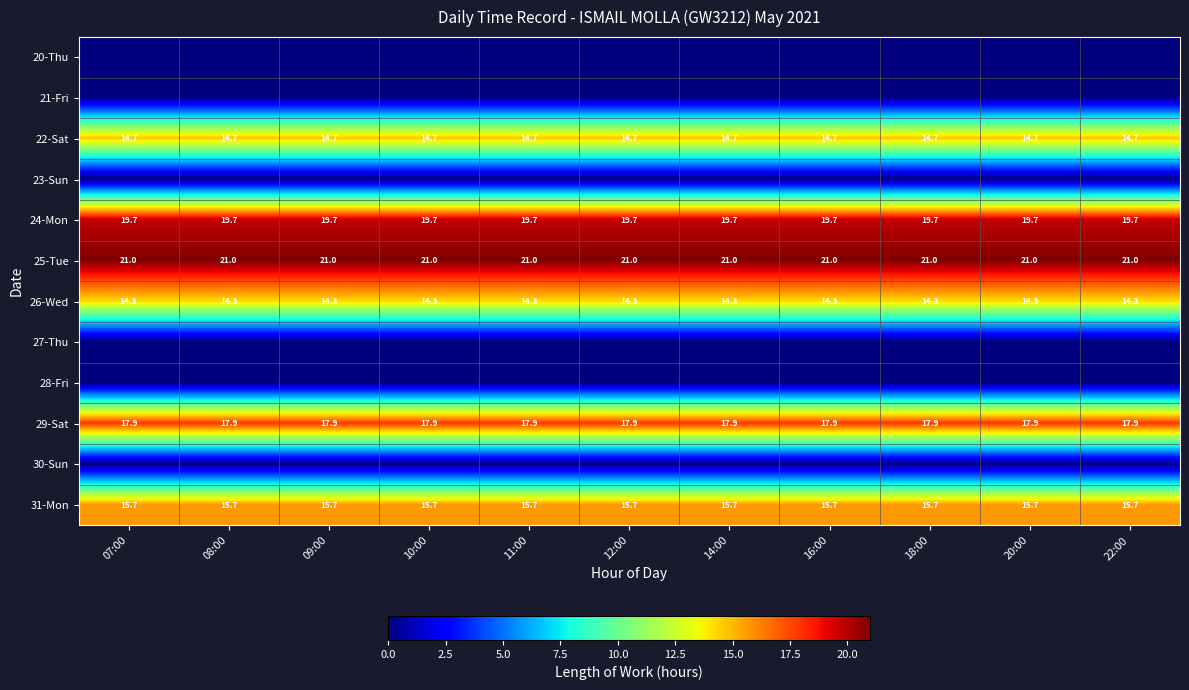

How many categories are shown in the chart?

11